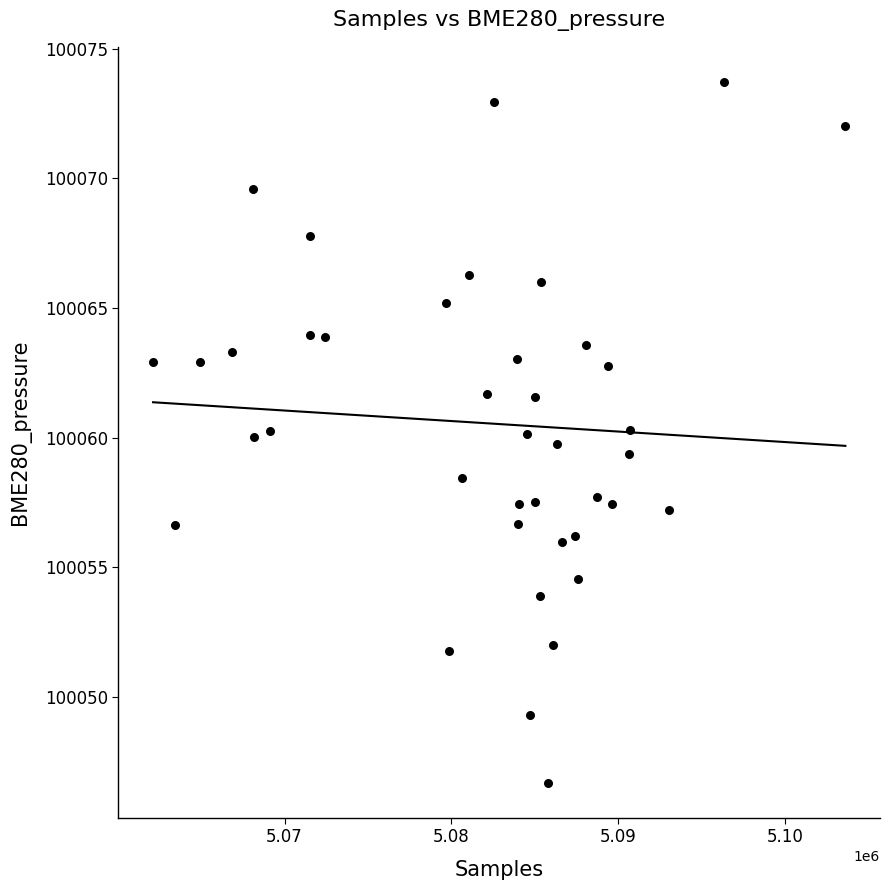

What is the range of X values (max minus min)?

41479.0